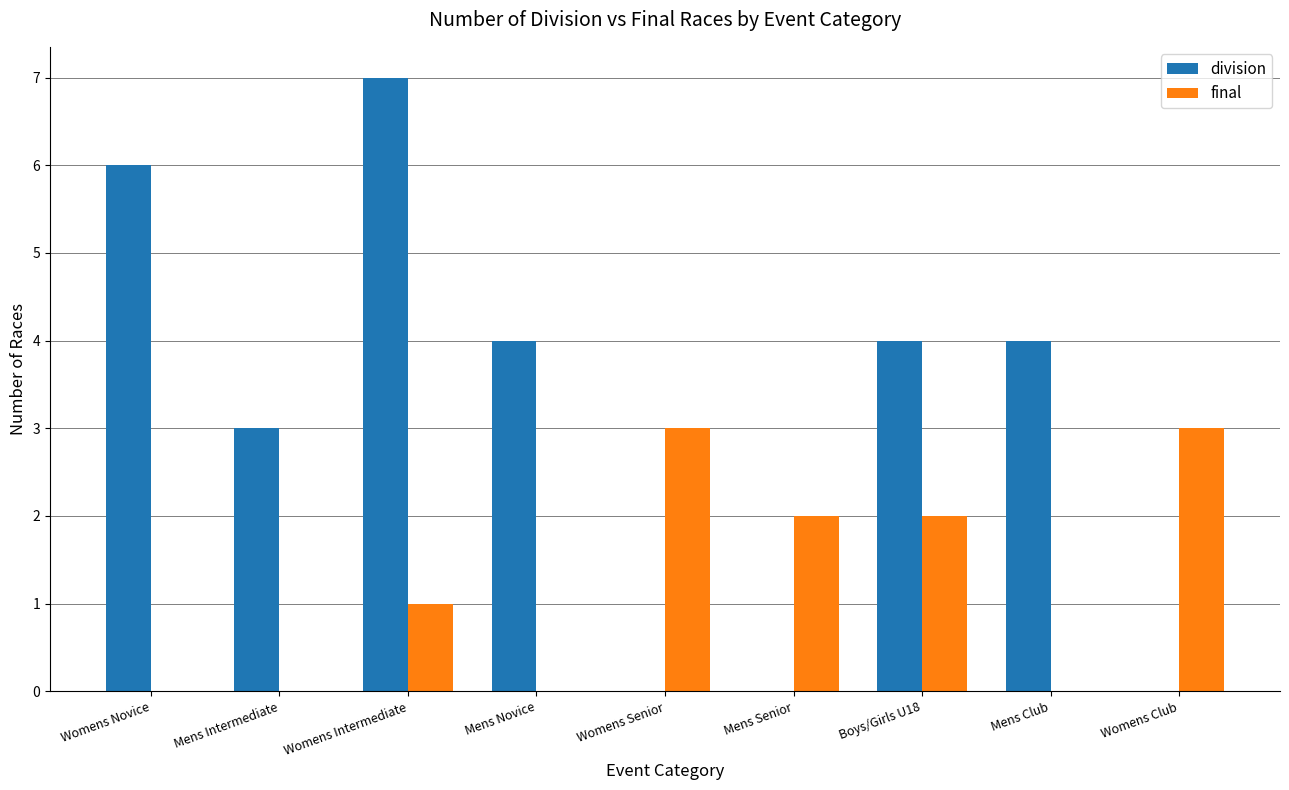

How many groups of bars are there?

9